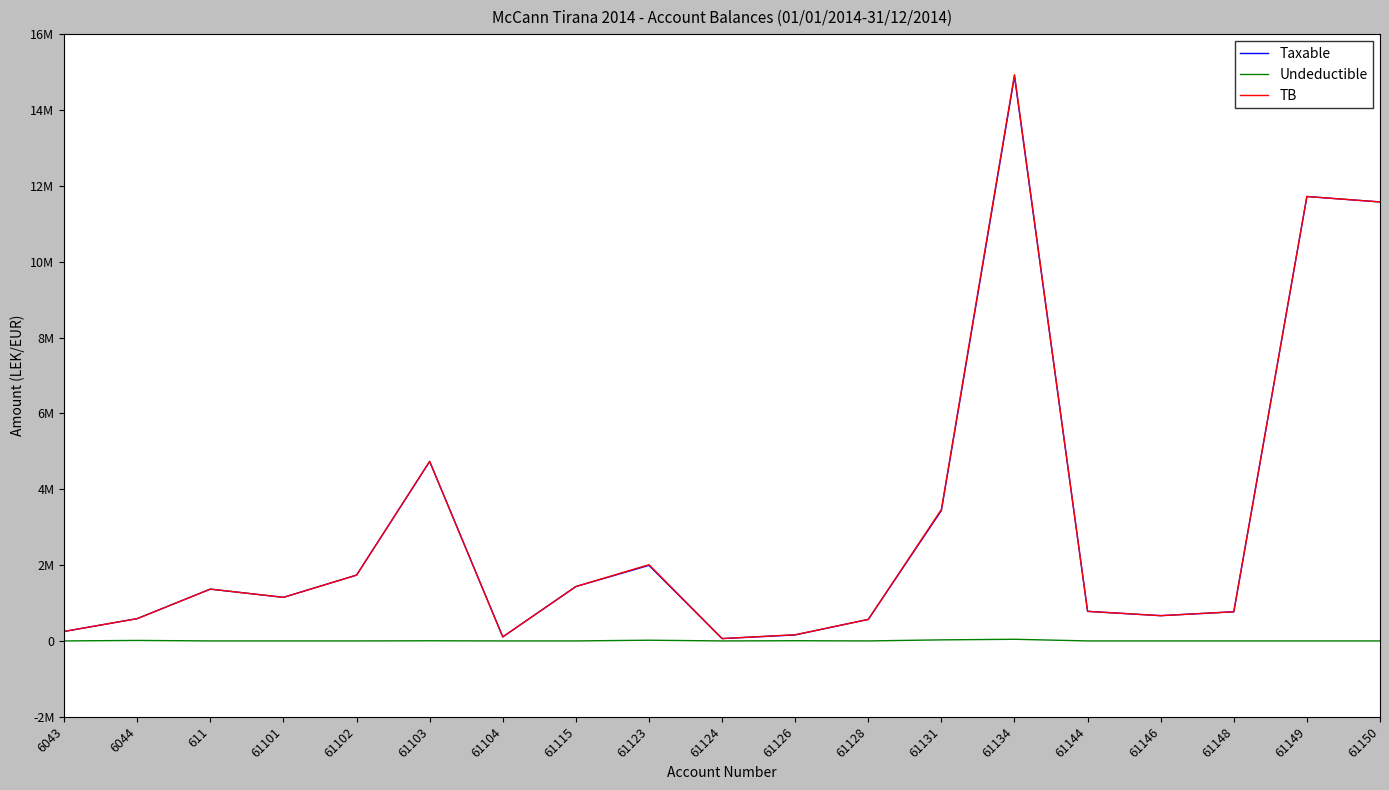

List the labels in order of TB value, largest first.

61134, 61149, 61150, 61103, 61131, 61123, 61102, 61115, 611, 61101, 61144, 61148, 61146, 6044, 61128, 6043, 61126, 61104, 61124